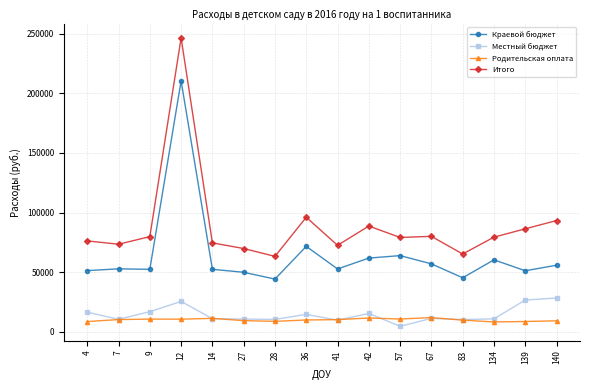

At how many categories does at least one series exceed 107367?

1